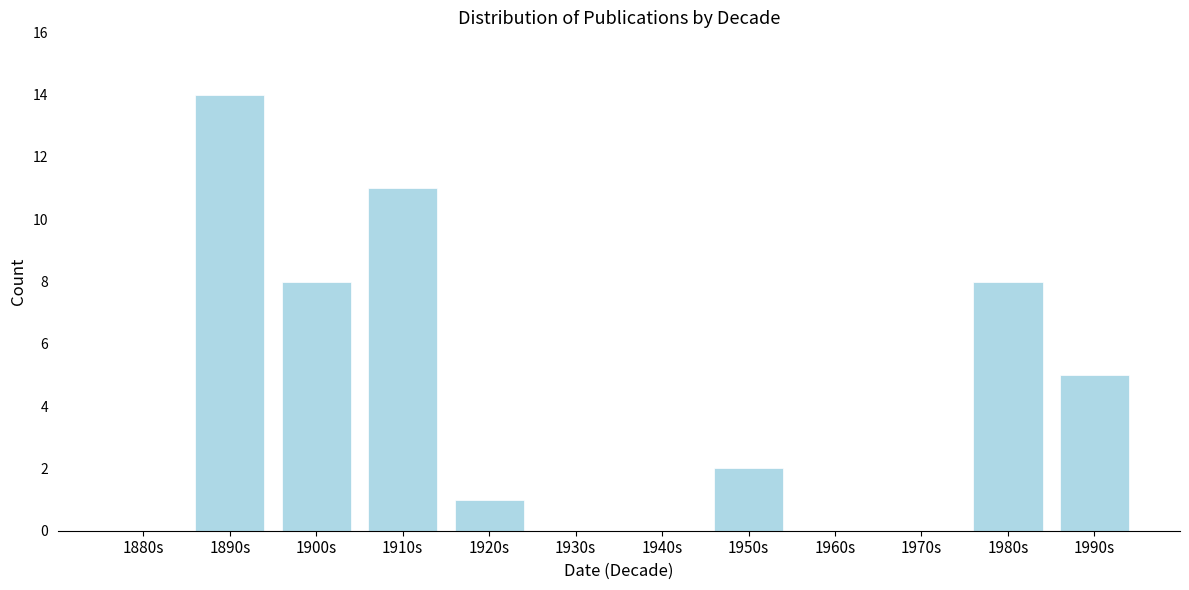

Reading right to left, transcribe all the data shown in this chart.

1990s=5	1980s=8	1970s=0	1960s=0	1950s=2	1940s=0	1930s=0	1920s=1	1910s=11	1900s=8	1890s=14	1880s=0